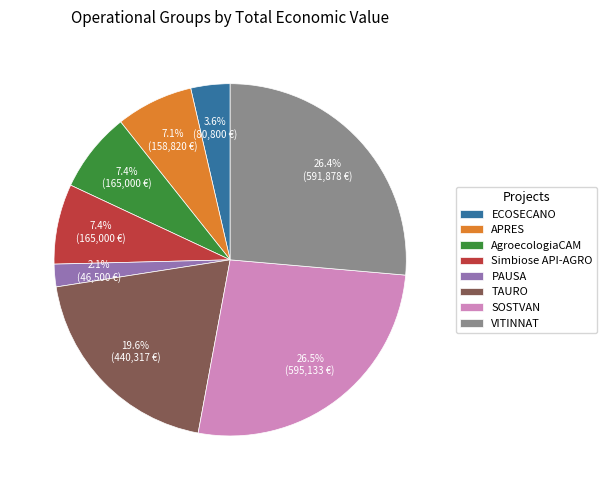

Combined, do VITINNAT and APRES account for over 50%?

No